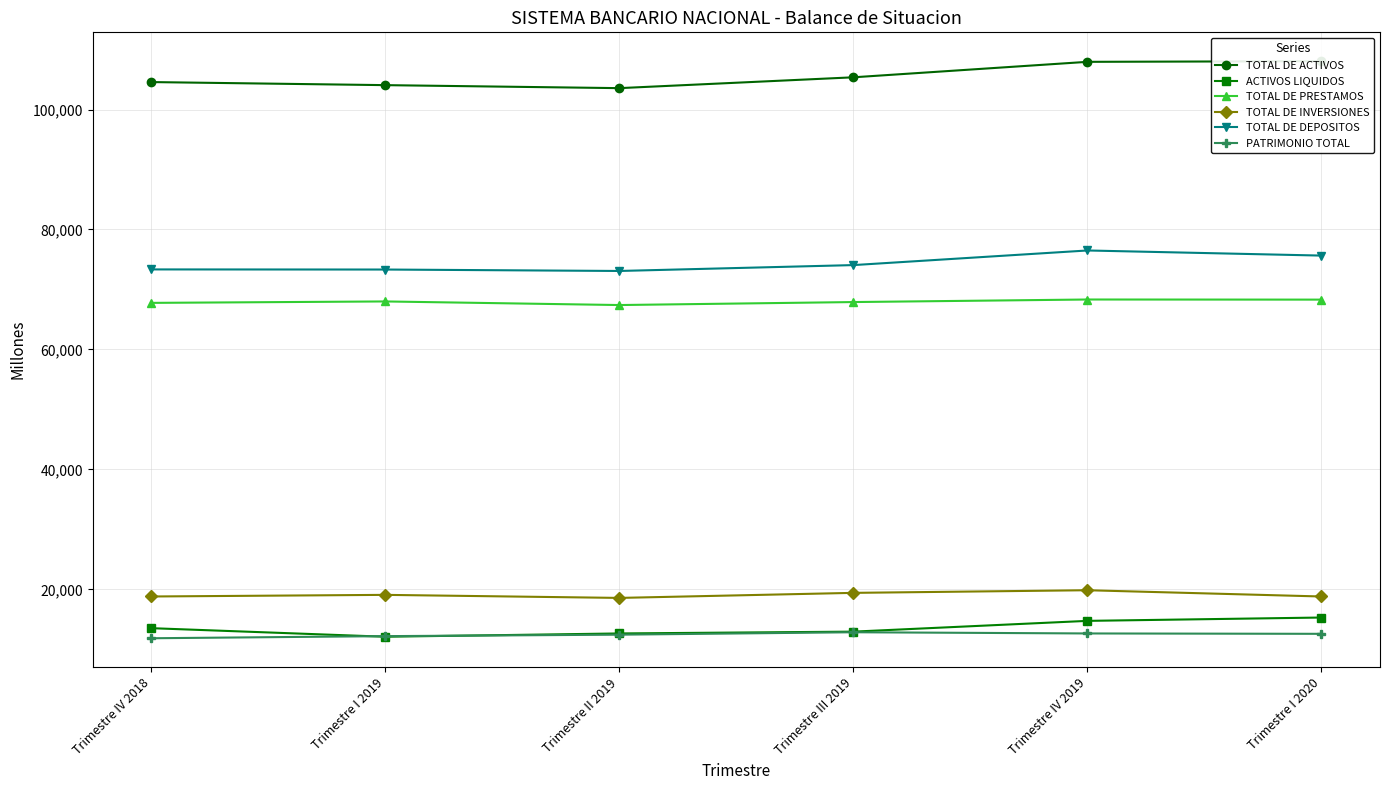

What is the approximate value of TOTAL DE INVERSIONES at Trimestre II 2019?

18572.1